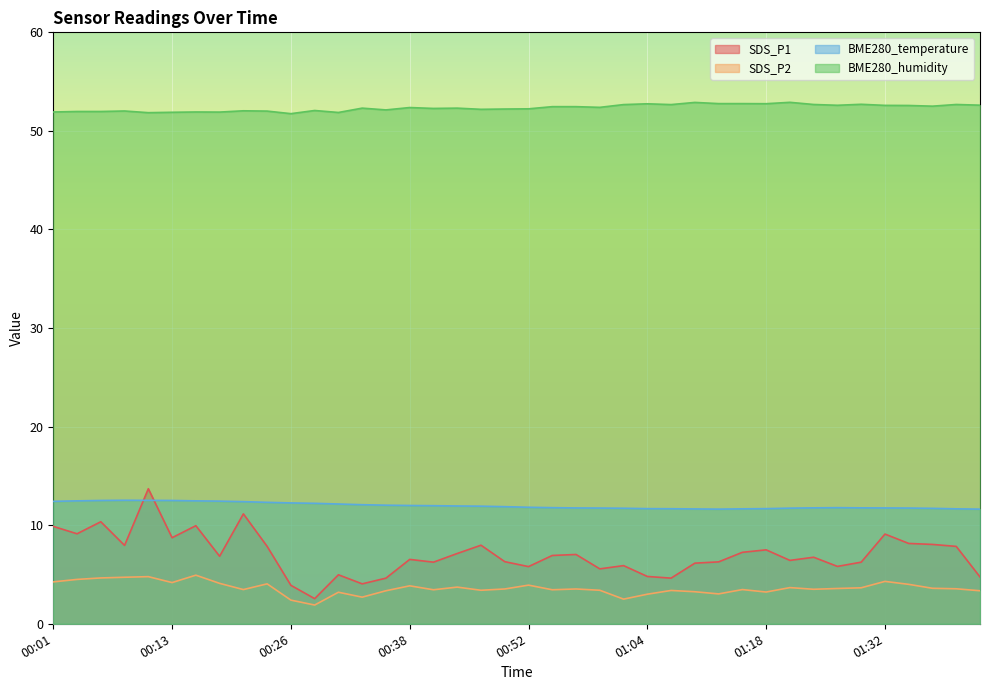

What is the maximum value for SDS_P1?

13.7